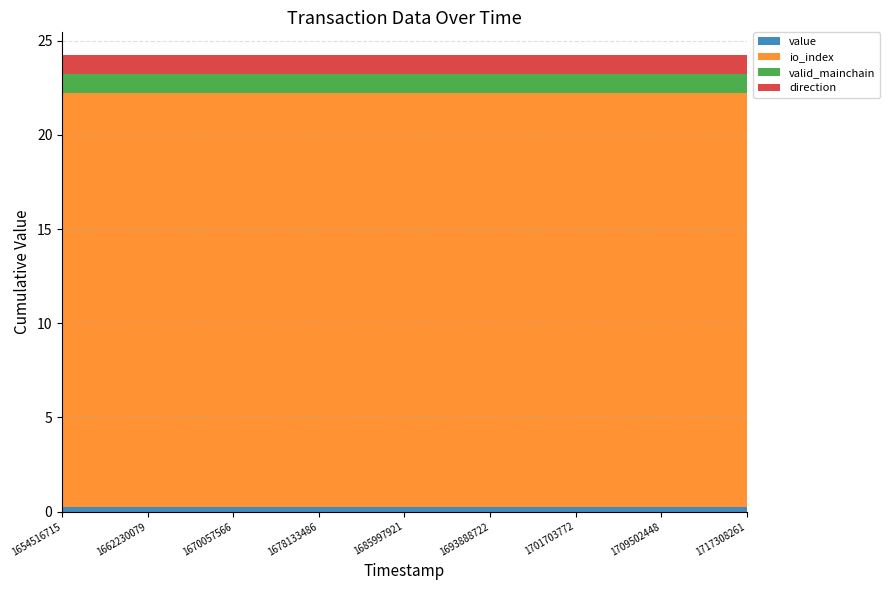

Reading left to right, list all the values displayed in this chart.

value: 1654516715=0.2	1657070440=0.2	1659587904=0.2	1662230079=0.2	1664852721=0.2	1667463571=0.2	1670057566=0.2	1672687011=0.2	1675492750=0.2	1678133486=0.2	1680725745=0.2	1683359159=0.2	1685997921=0.2	1688665181=0.2	1691278905=0.2	1693888722=0.2	1696506023=0.2	1699103230=0.2	1701703772=0.2	1704306238=0.2	1706907505=0.2	1709502448=0.2	1712084007=0.2	1714704779=0.2	1717308261=0.2
io_index: 1654516715=22.0	1657070440=22.0	1659587904=22.0	1662230079=22.0	1664852721=22.0	1667463571=22.0	1670057566=22.0	1672687011=22.0	1675492750=22.0	1678133486=22.0	1680725745=22.0	1683359159=22.0	1685997921=22.0	1688665181=22.0	1691278905=22.0	1693888722=22.0	1696506023=22.0	1699103230=22.0	1701703772=22.0	1704306238=22.0	1706907505=22.0	1709502448=22.0	1712084007=22.0	1714704779=22.0	1717308261=22.0
valid_mainchain: 1654516715=1.0	1657070440=1.0	1659587904=1.0	1662230079=1.0	1664852721=1.0	1667463571=1.0	1670057566=1.0	1672687011=1.0	1675492750=1.0	1678133486=1.0	1680725745=1.0	1683359159=1.0	1685997921=1.0	1688665181=1.0	1691278905=1.0	1693888722=1.0	1696506023=1.0	1699103230=1.0	1701703772=1.0	1704306238=1.0	1706907505=1.0	1709502448=1.0	1712084007=1.0	1714704779=1.0	1717308261=1.0
direction: 1654516715=1.0	1657070440=1.0	1659587904=1.0	1662230079=1.0	1664852721=1.0	1667463571=1.0	1670057566=1.0	1672687011=1.0	1675492750=1.0	1678133486=1.0	1680725745=1.0	1683359159=1.0	1685997921=1.0	1688665181=1.0	1691278905=1.0	1693888722=1.0	1696506023=1.0	1699103230=1.0	1701703772=1.0	1704306238=1.0	1706907505=1.0	1709502448=1.0	1712084007=1.0	1714704779=1.0	1717308261=1.0